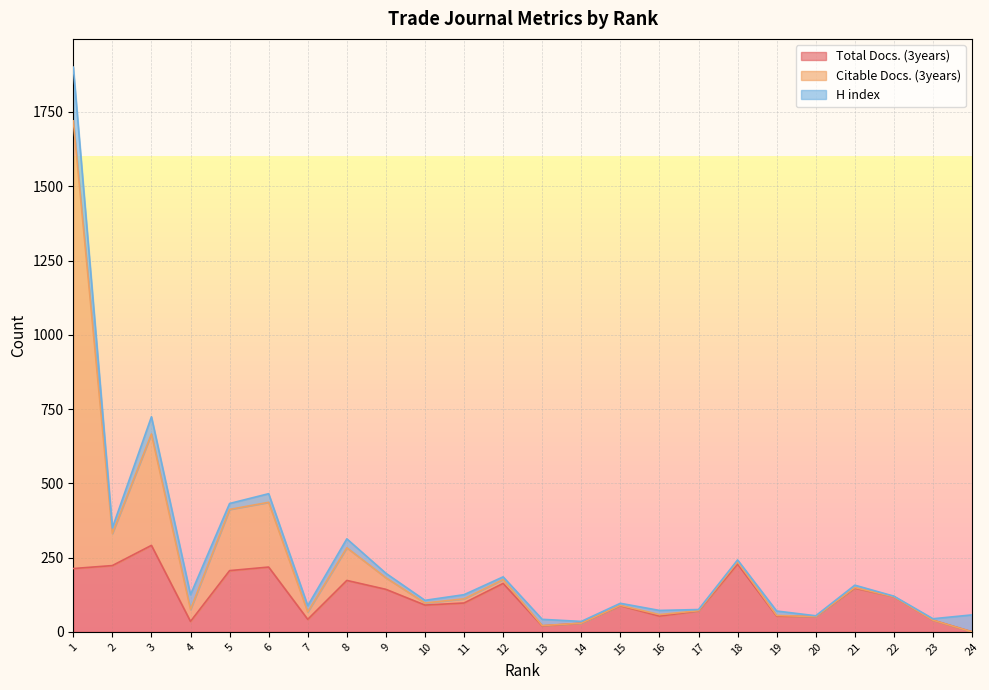

Read the Total Docs. (3years) value at 3, to the nearest 10.

290